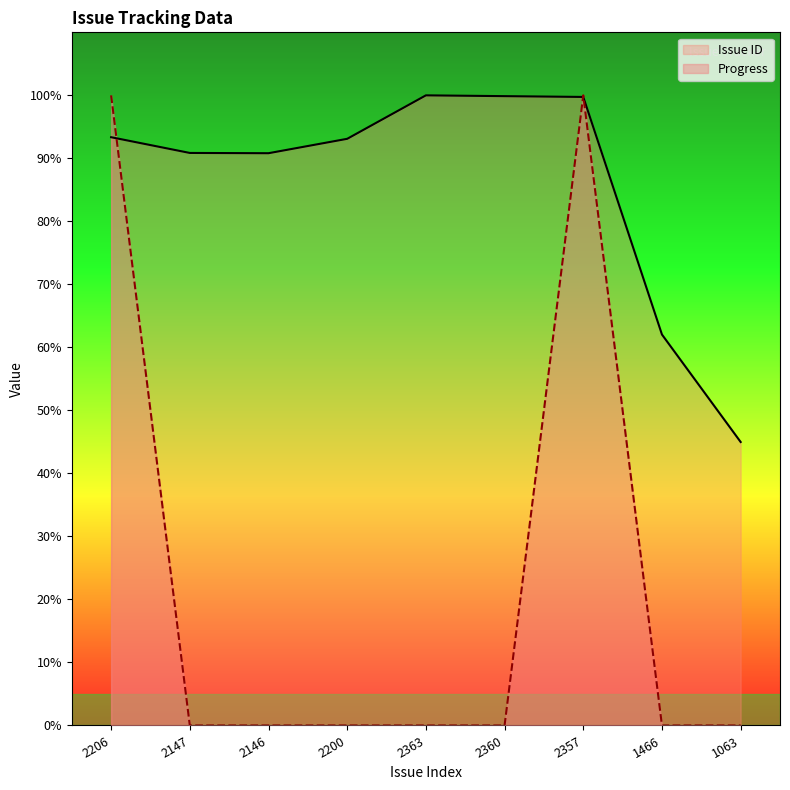

How many values in the Progress series exceed 0?

2